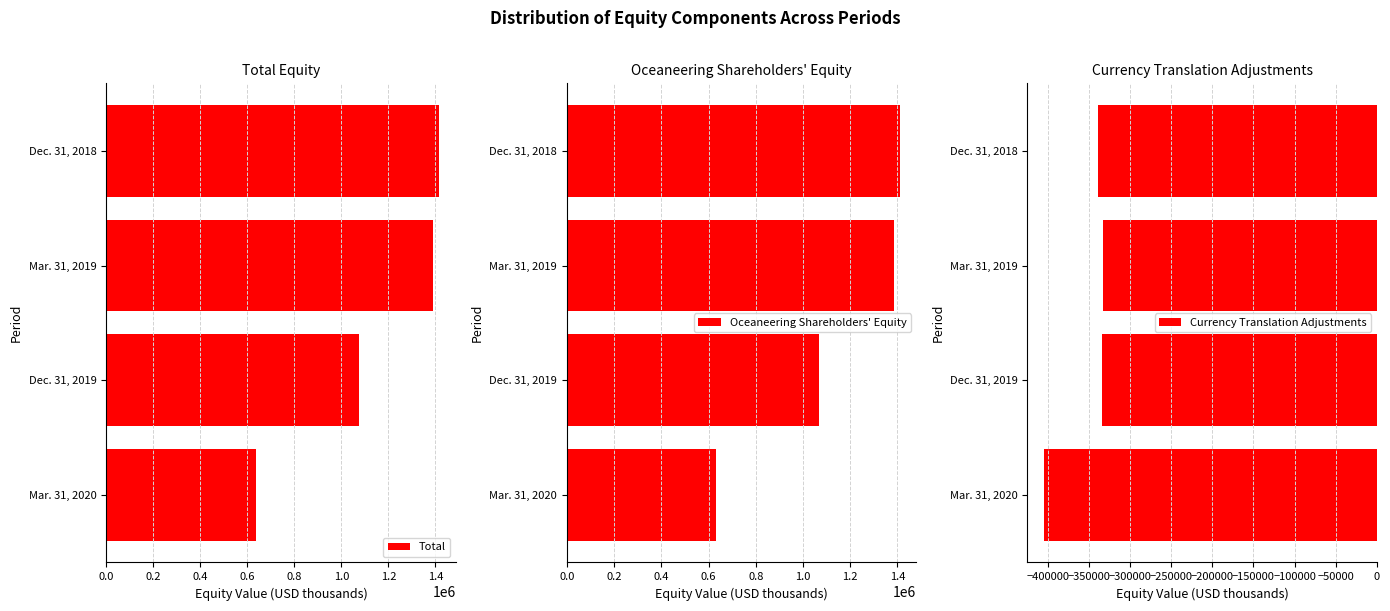

What are all the series names shown in the legend?

Total, Oceaneering Shareholders' Equity, Currency Translation Adjustments